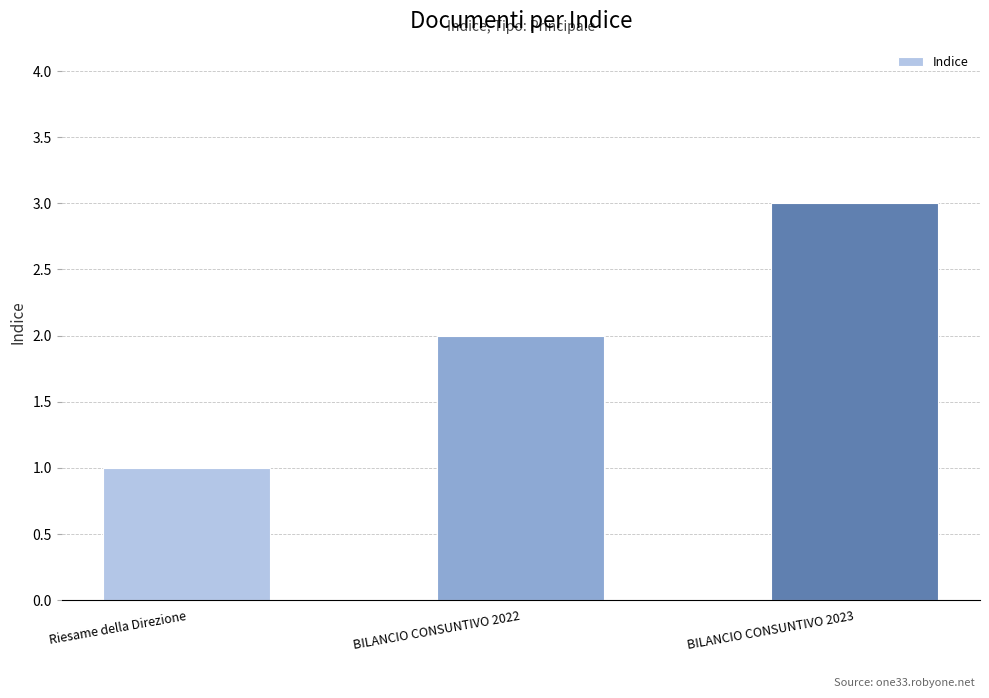

List the labels in order of value, smallest first.

Riesame della Direzione, BILANCIO CONSUNTIVO 2022, BILANCIO CONSUNTIVO 2023